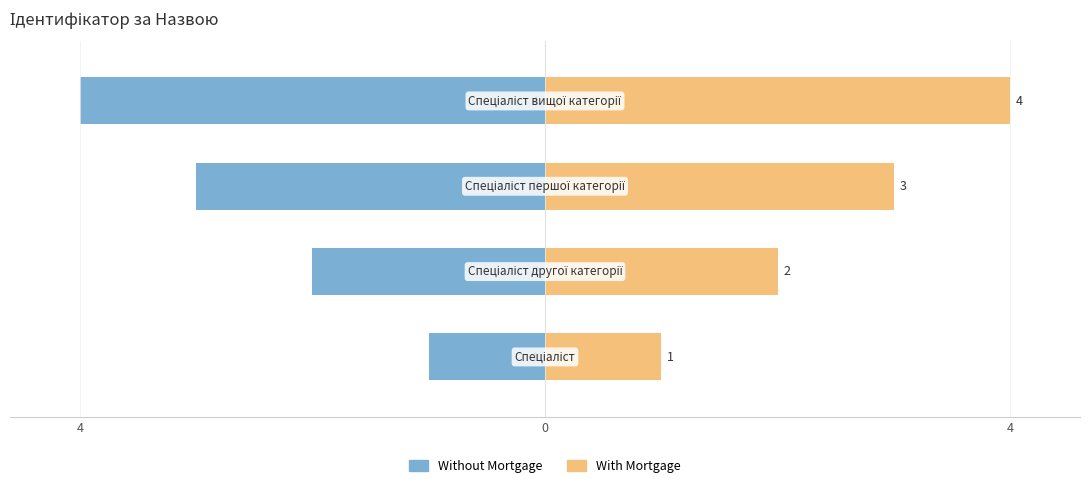

Which series changed the most between 4 and 0?

Without Mortgage